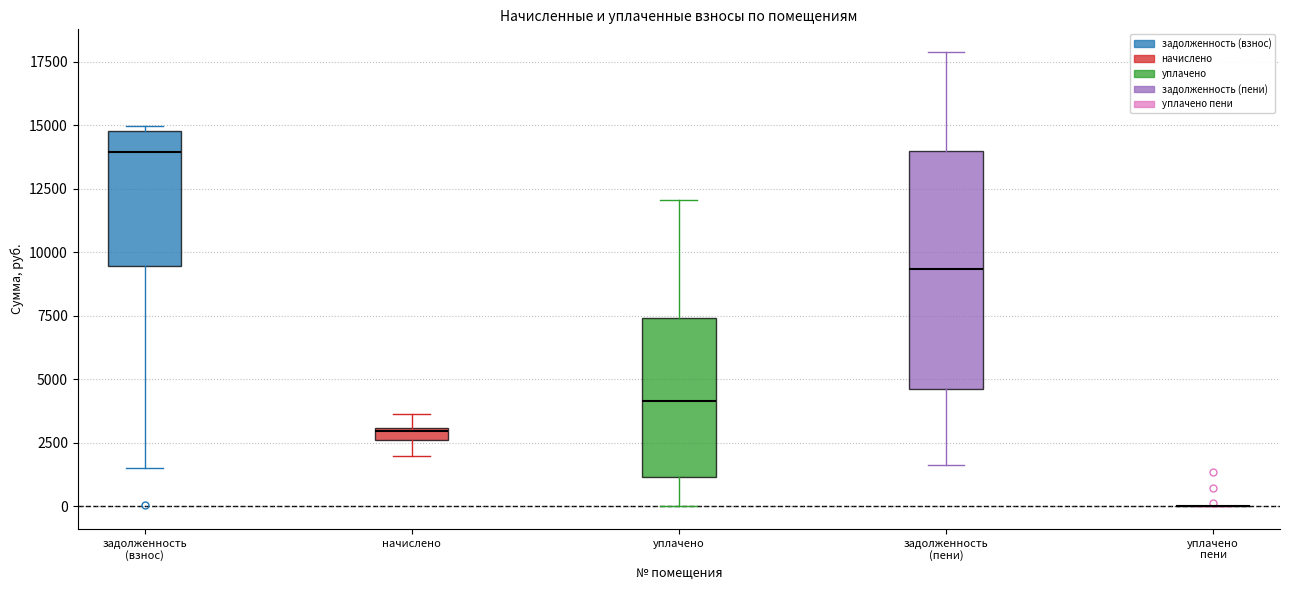

Where is the upper edge of the box for уплачено on the y-axis? The values are not printed on the chart, so give them approximately, as read against the axis.

7500